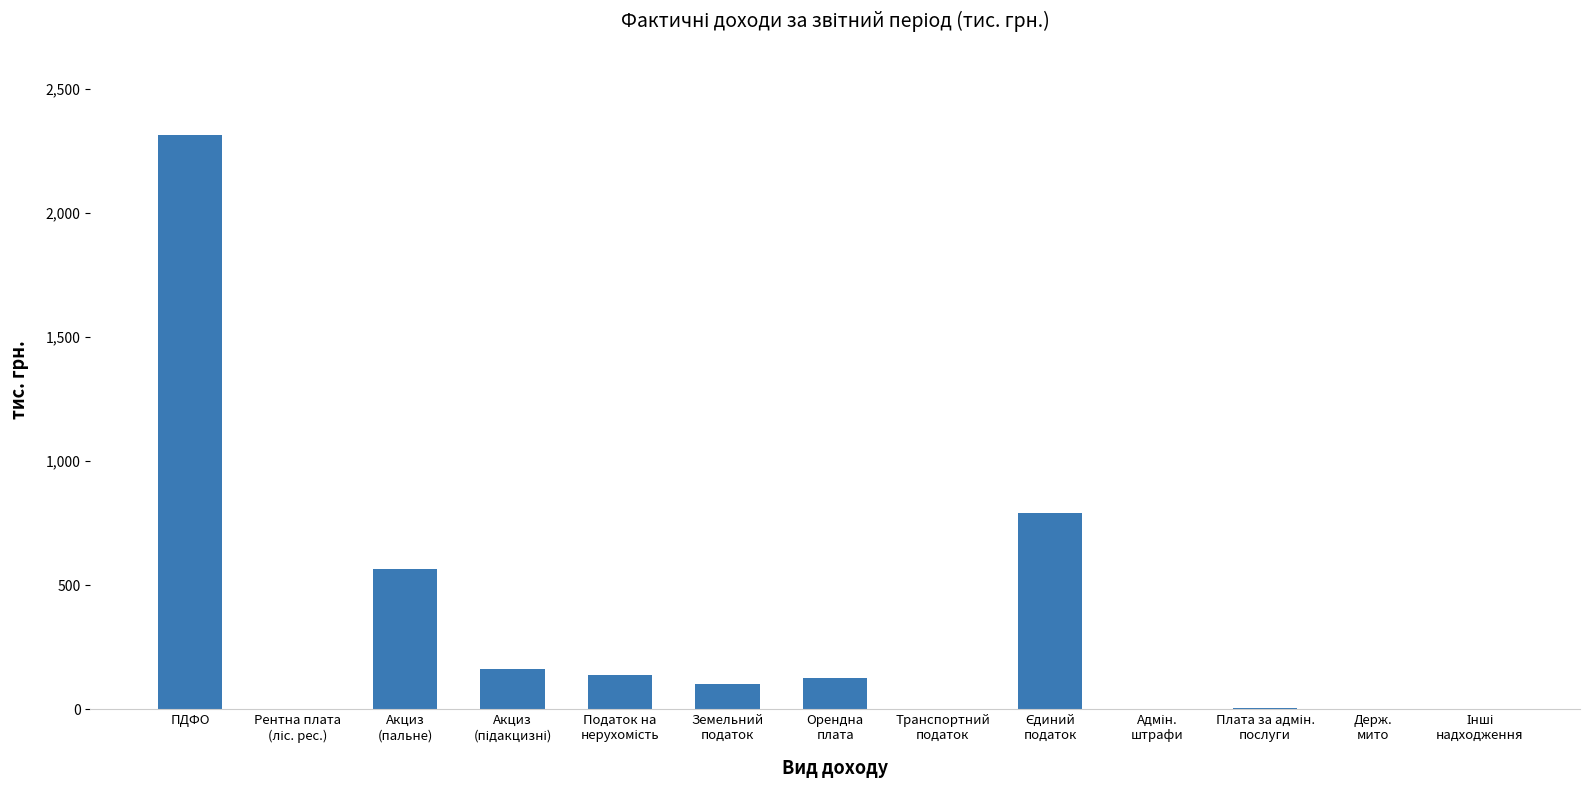

Which category has the highest value across all series?

ПДФО